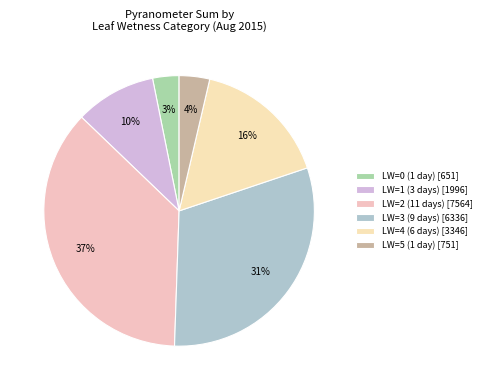

Is there any slice that represents more than half of the pie?

No